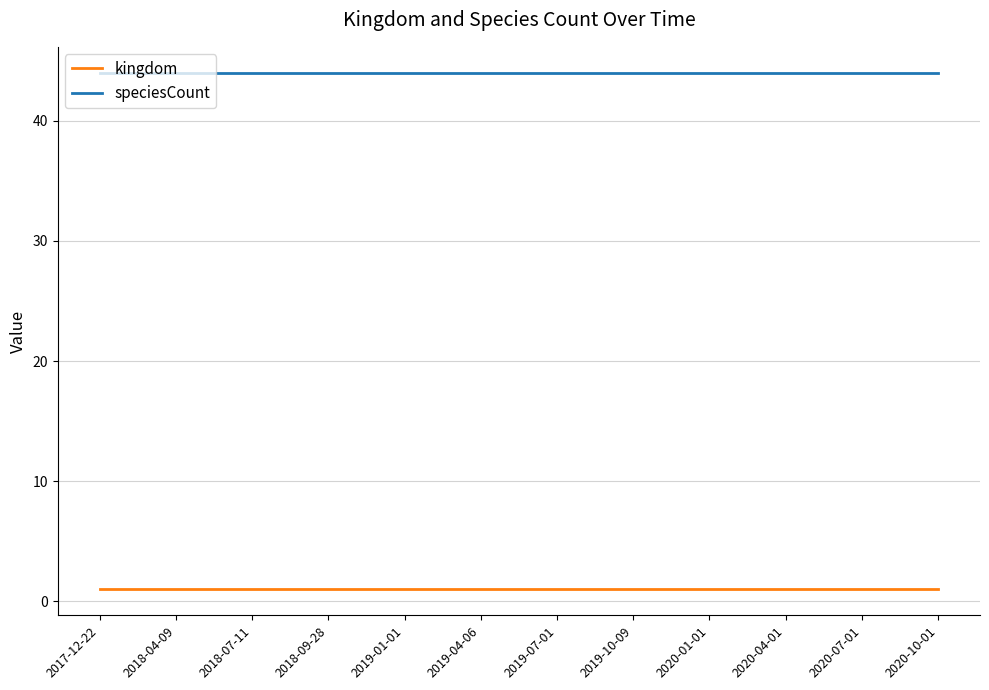

What position from the right is 2020-07-01?

2